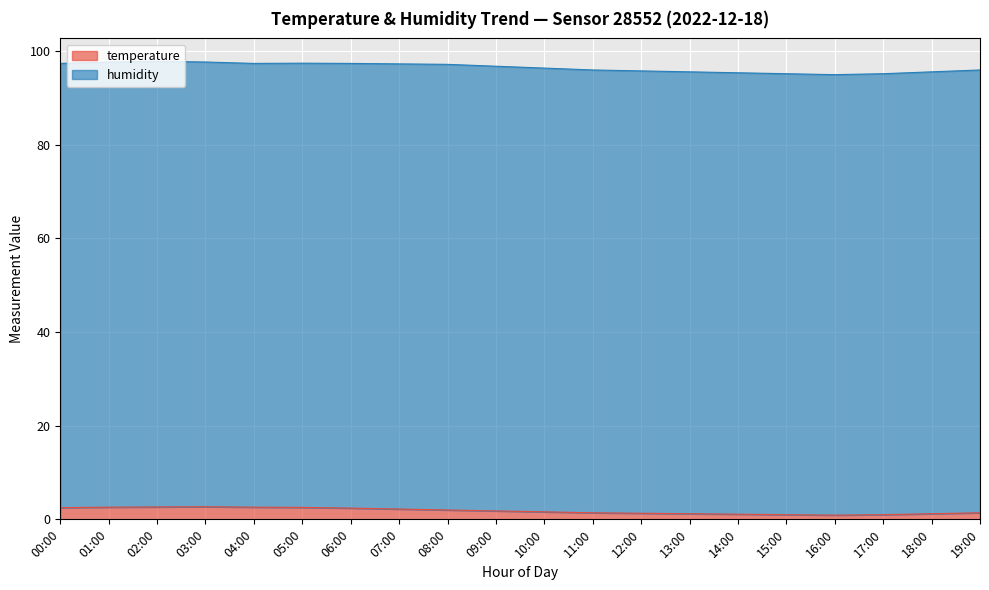

What is the approximate value at 12:00?

1.3